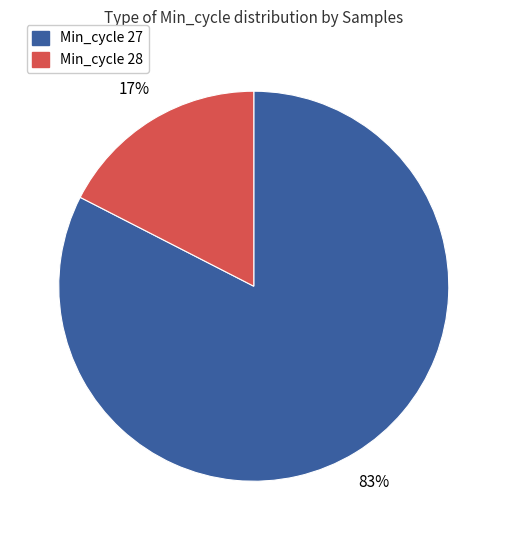

To the nearest percent, what is the average slice percentage?

50%